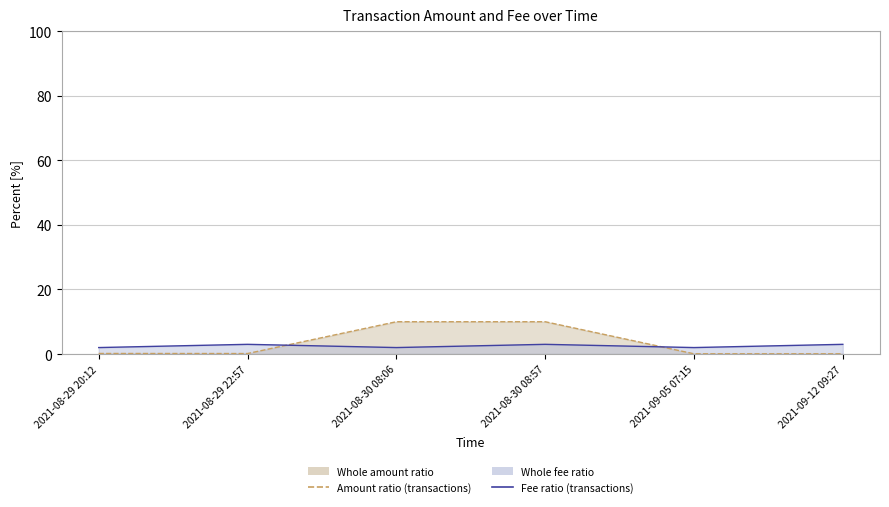

Which series has the largest total across all categories?

Amount line